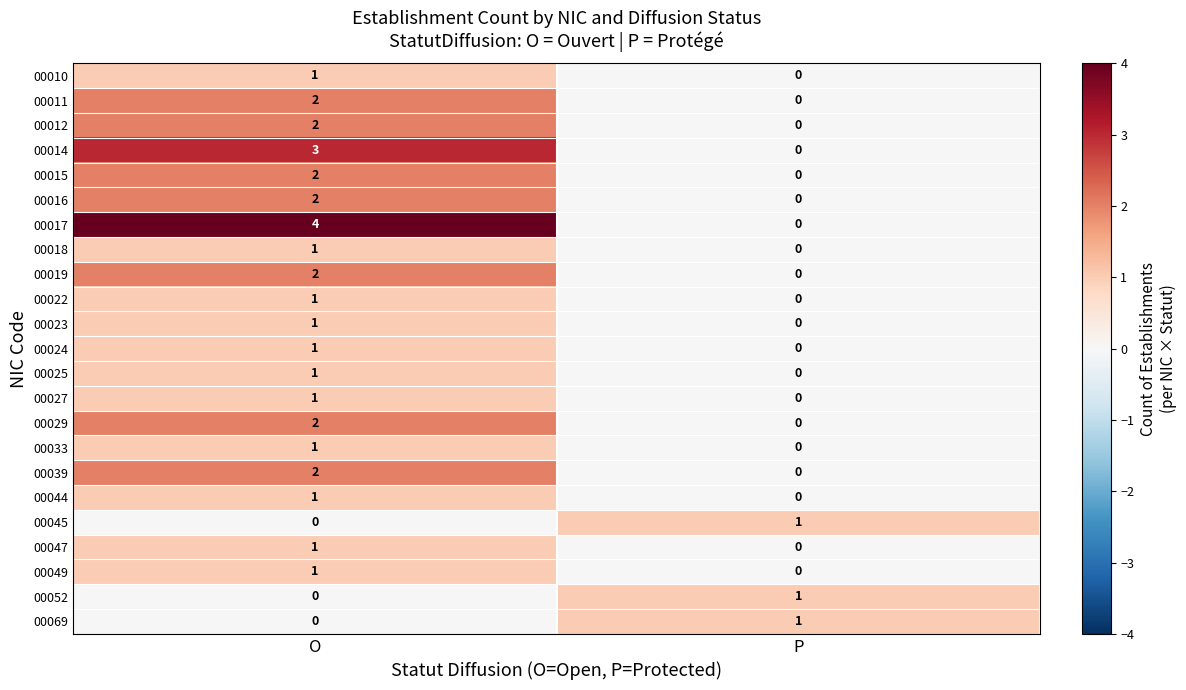

The 00049 series shows 0 at O. True or false?

False